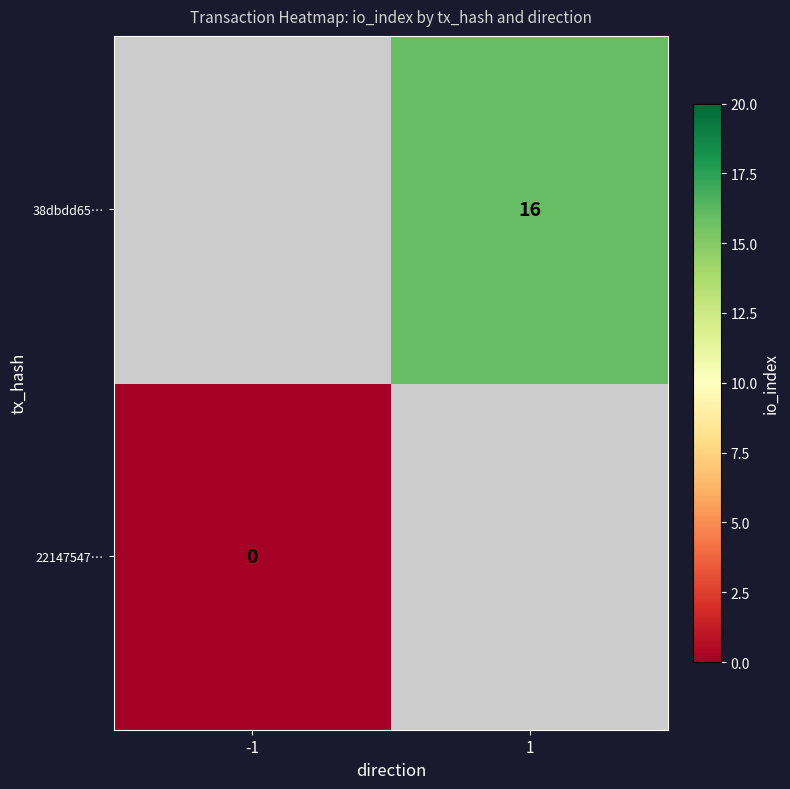

Rank the series by their maximum value, from highest to lowest.

22147547…, 38dbdd65…